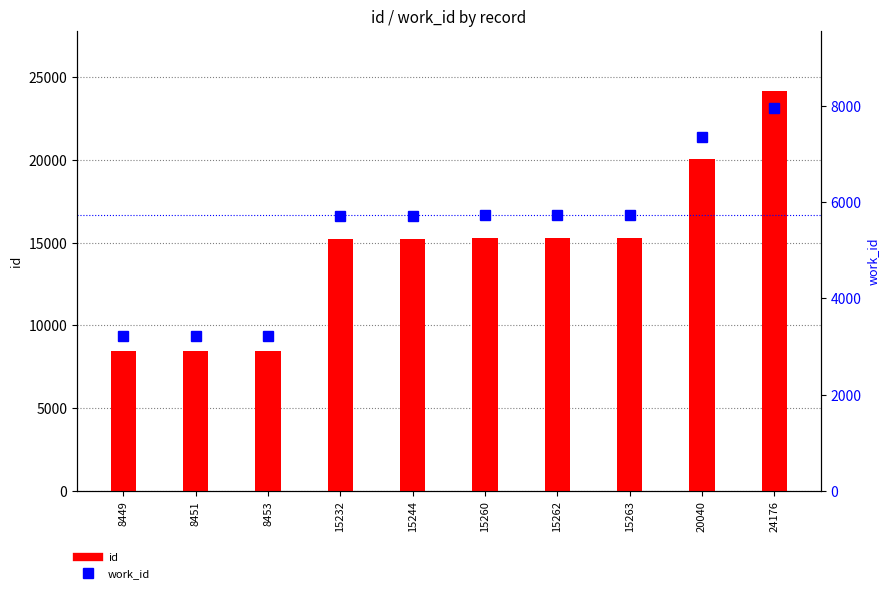

What is the greatest value displayed?

24176